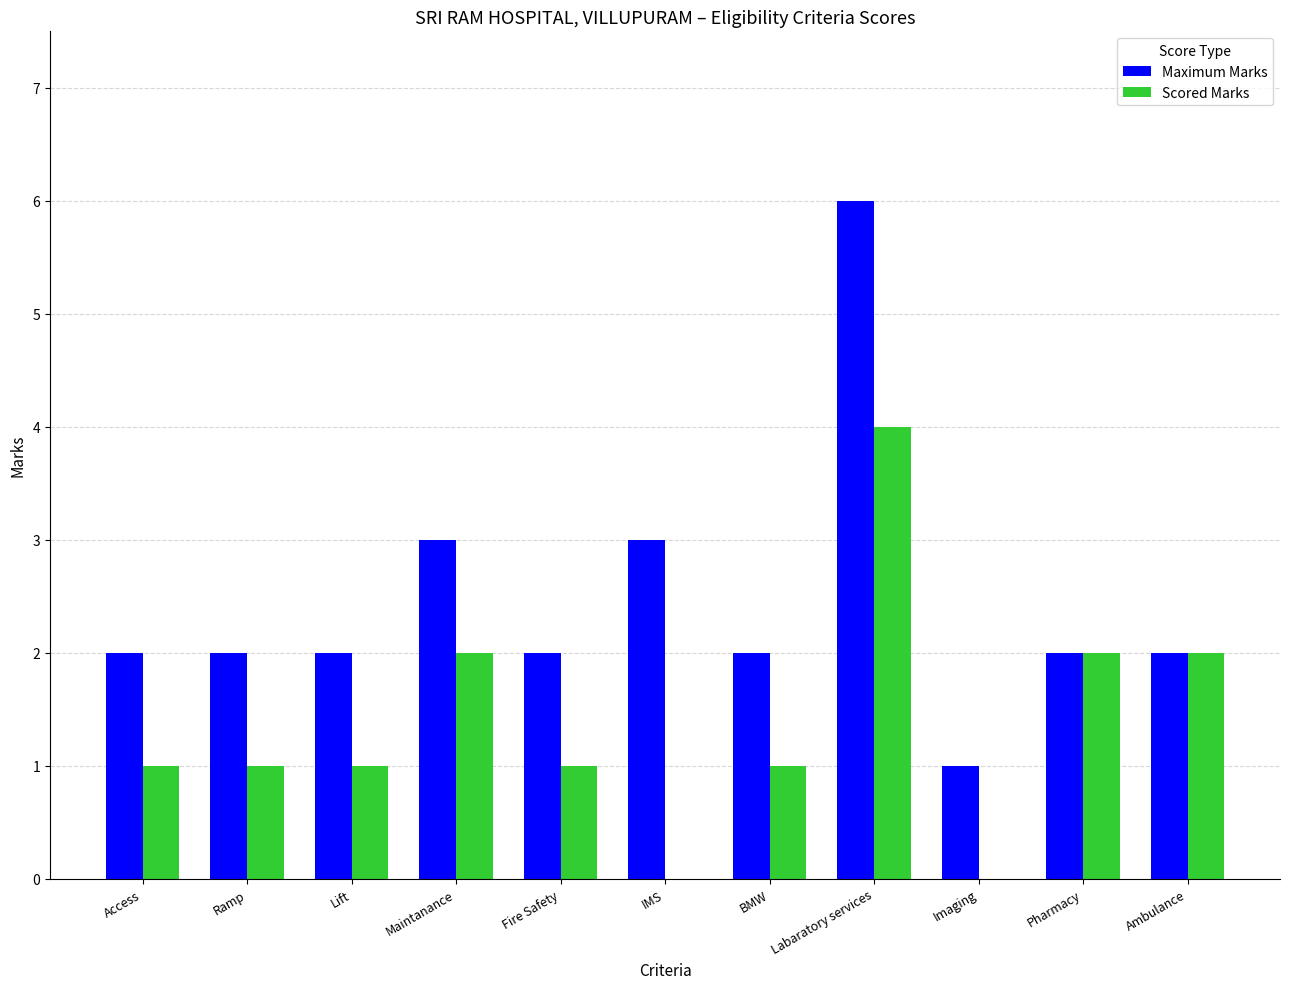

Are the bars horizontal?

No